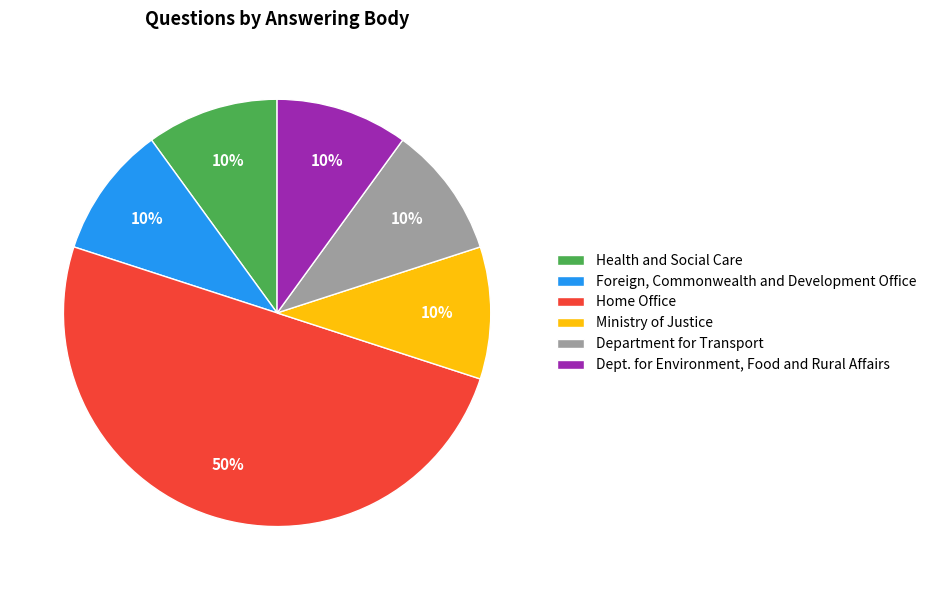

Count the number of slices in the pie.

6